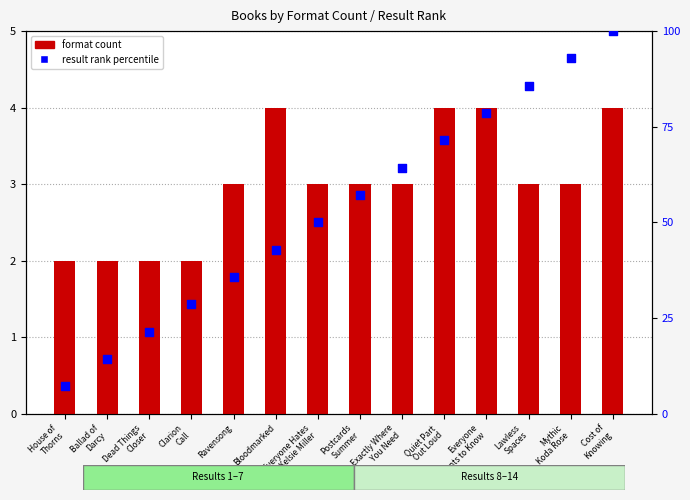

Which series has the largest total across all categories?

result rank percentile